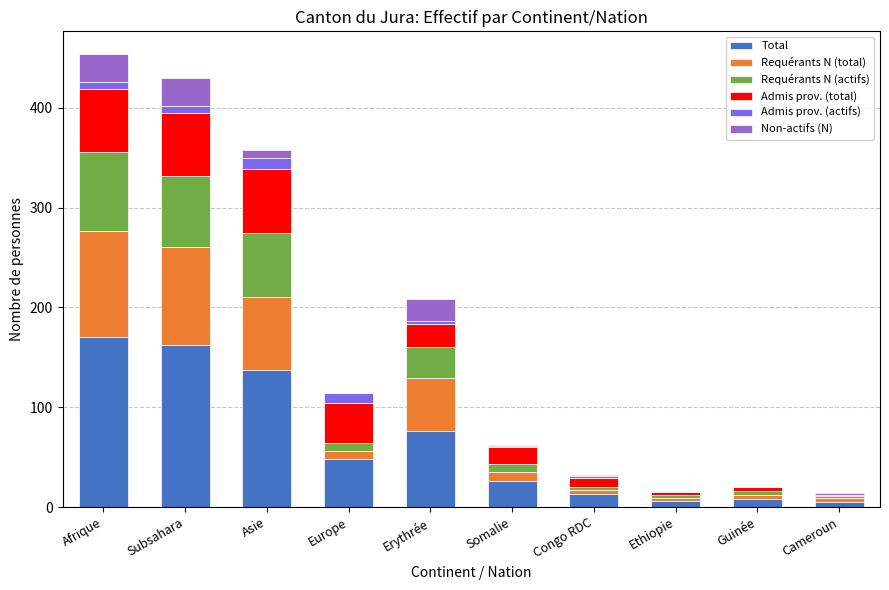

True or false: Total has a value of 76 at Europe.

False